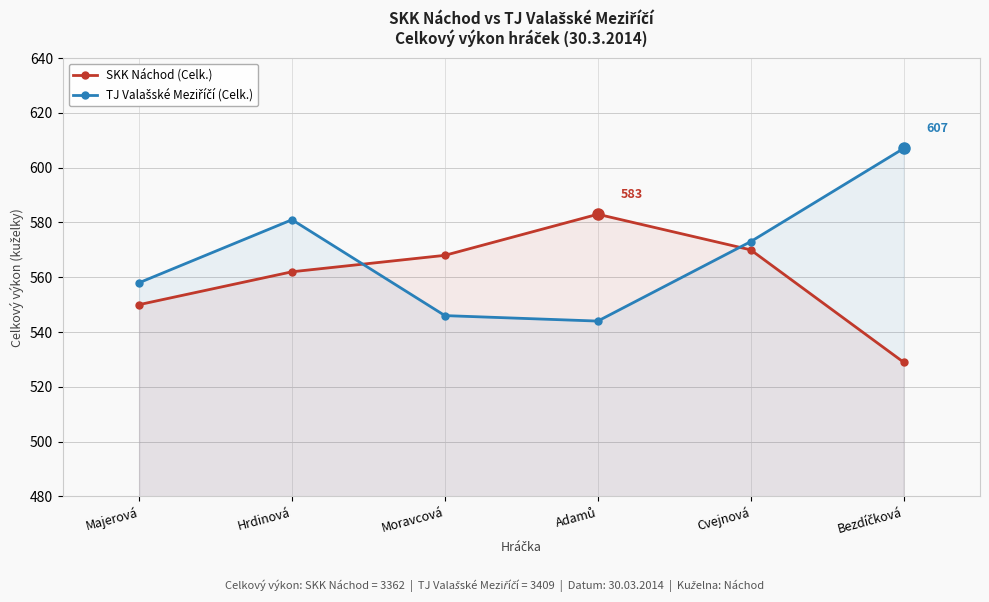

At which label does SKK Náchod (Celk.) first exceed 568?

Adamů